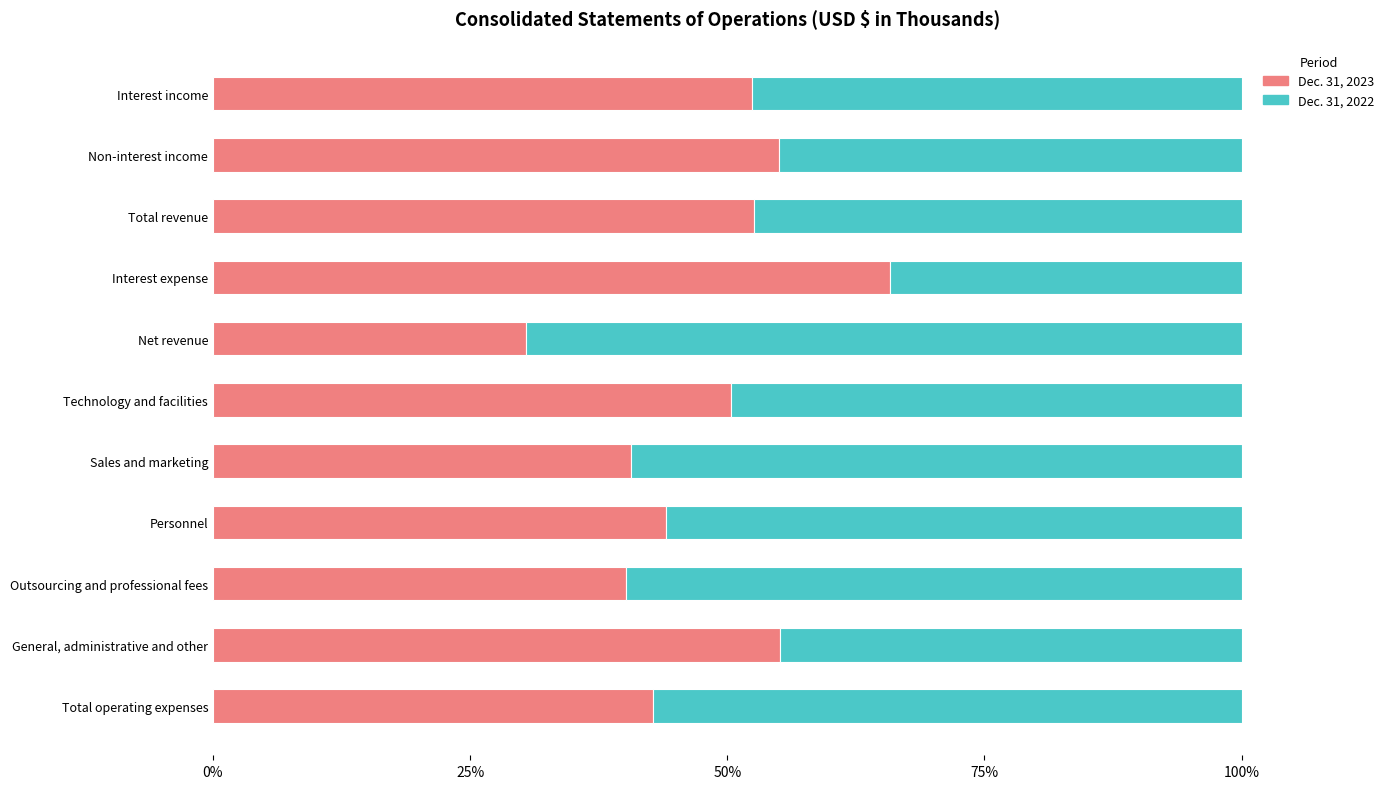

What is the minimum value for Dec. 31, 2023?

30.5